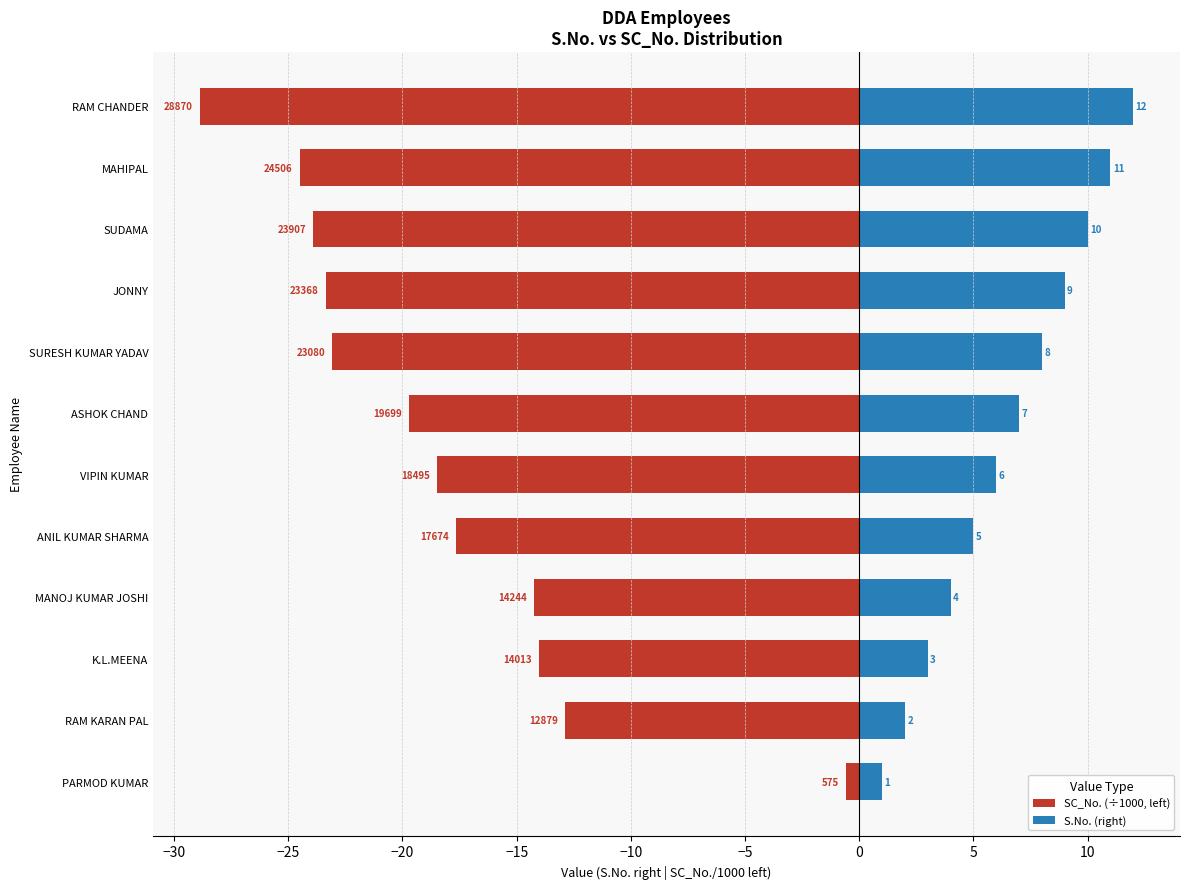

At how many categories does at least one series exceed -27?

12